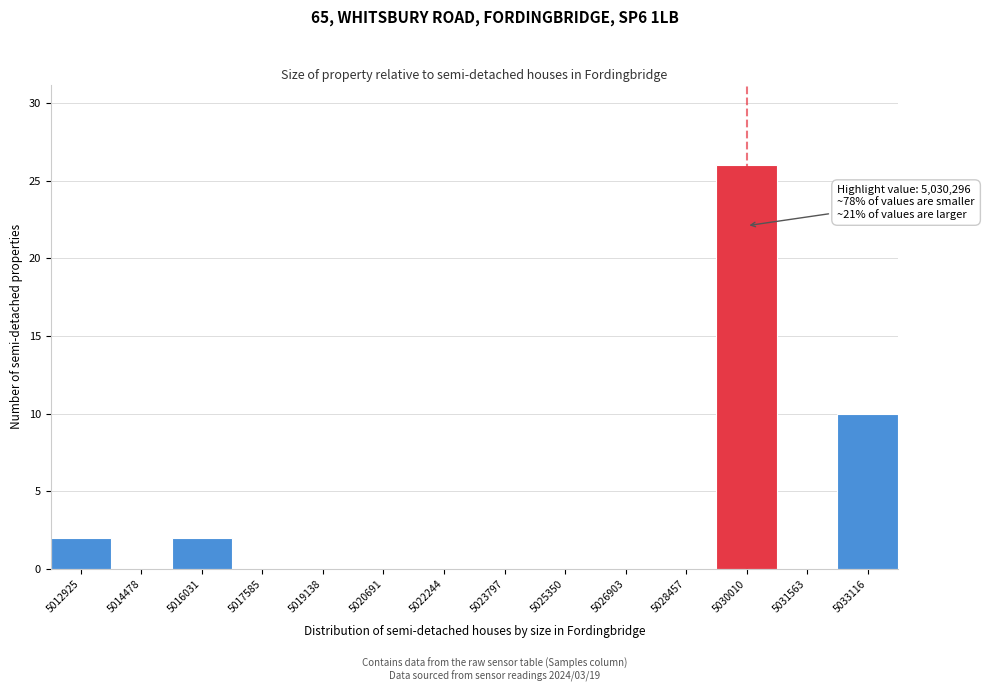

Which range on the x-axis has the tallest bar?

5029200 to 5030800